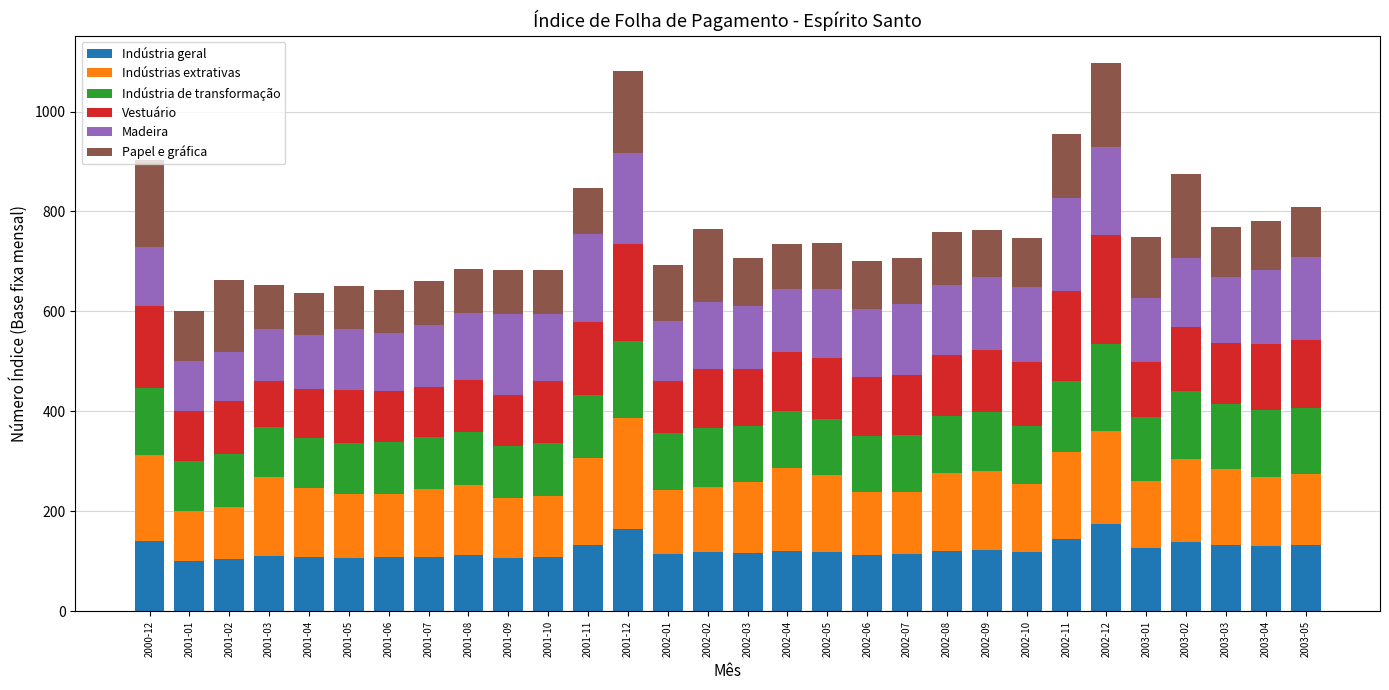

What is the total value across all series at 2002-12?

1097.0